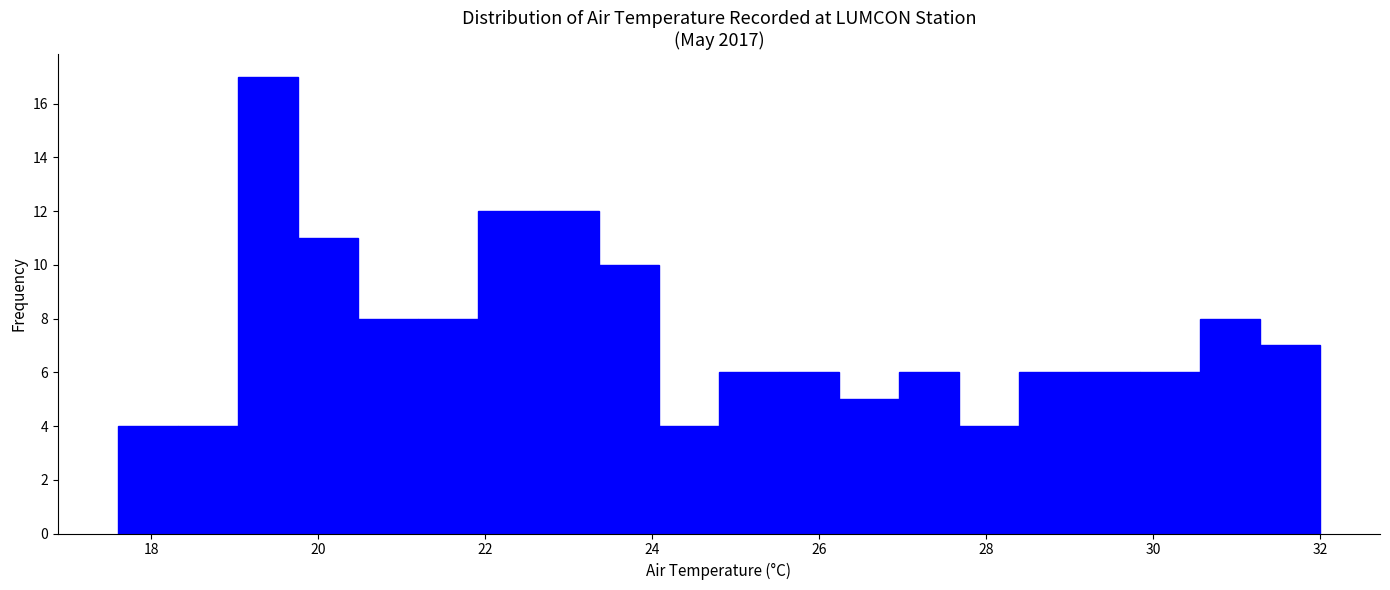

Around what value on the x-axis is the tallest bar? Give the approximate position of its centre, as read against the axis.

19.4